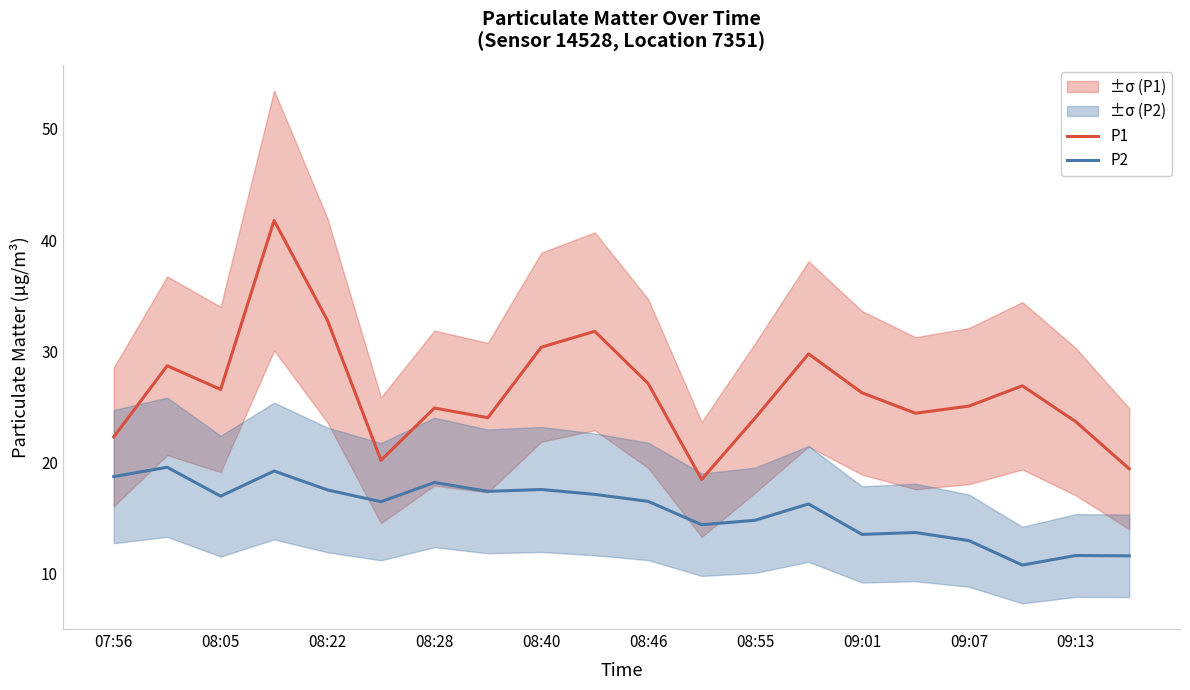

How many interior local valleys does the P2 series have?

6